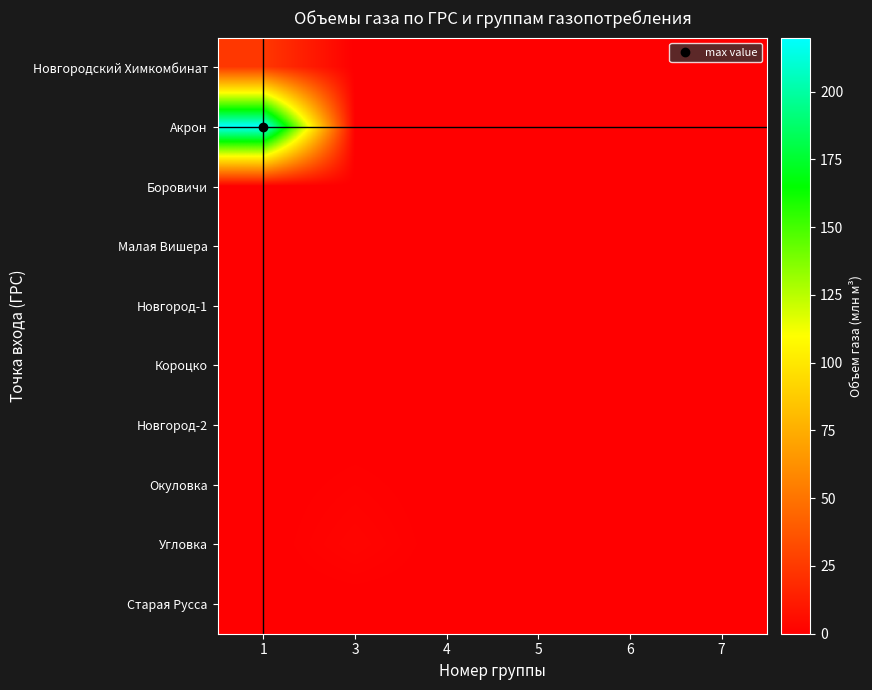

Reading left to right, extract all data points from this chart.

Новгородский Химкомбинат: 1=24.3	3=0.0	4=0.0	5=0.1	6=0.0	7=0.0
Акрон: 1=219.9	3=0.0	4=0.0	5=0.0	6=0.0	7=0.0
Боровичи: 1=0.0	3=0.0	4=0.4	5=0.1	6=0.0	7=0.0
Малая Вишера: 1=0.0	3=0.0	4=0.0	5=0.0	6=0.0	7=0.0
Новгород-1: 1=0.0	3=0.0	4=0.3	5=0.1	6=0.0	7=0.0
Короцко: 1=0.0	3=0.0	4=0.0	5=0.0	6=0.0	7=0.0
Новгород-2: 1=0.0	3=0.0	4=0.0	5=0.0	6=0.0	7=0.0
Окуловка: 1=0.0	3=1.3	4=0.0	5=0.0	6=0.0	7=0.0
Угловка: 1=0.0	3=2.6	4=0.0	5=0.0	6=0.0	7=0.0
Старая Русса: 1=0.0	3=0.0	4=0.1	5=0.0	6=0.0	7=0.0